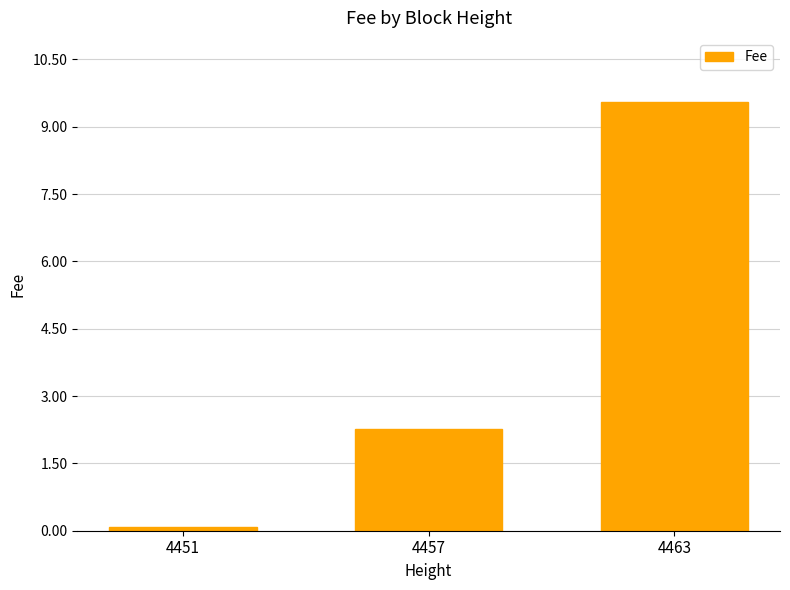

Reading left to right, list all the values displayed in this chart.

4451=0.1	4457=2.3	4463=9.5